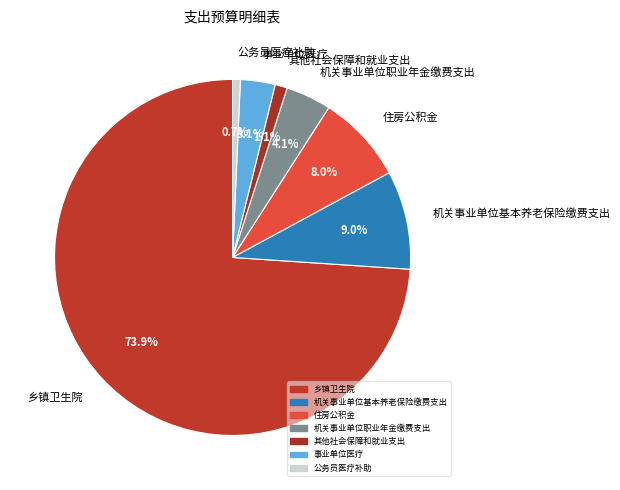

Between 机关事业单位基本养老保险缴费支出 and 其他社会保障和就业支出, which is larger?

机关事业单位基本养老保险缴费支出